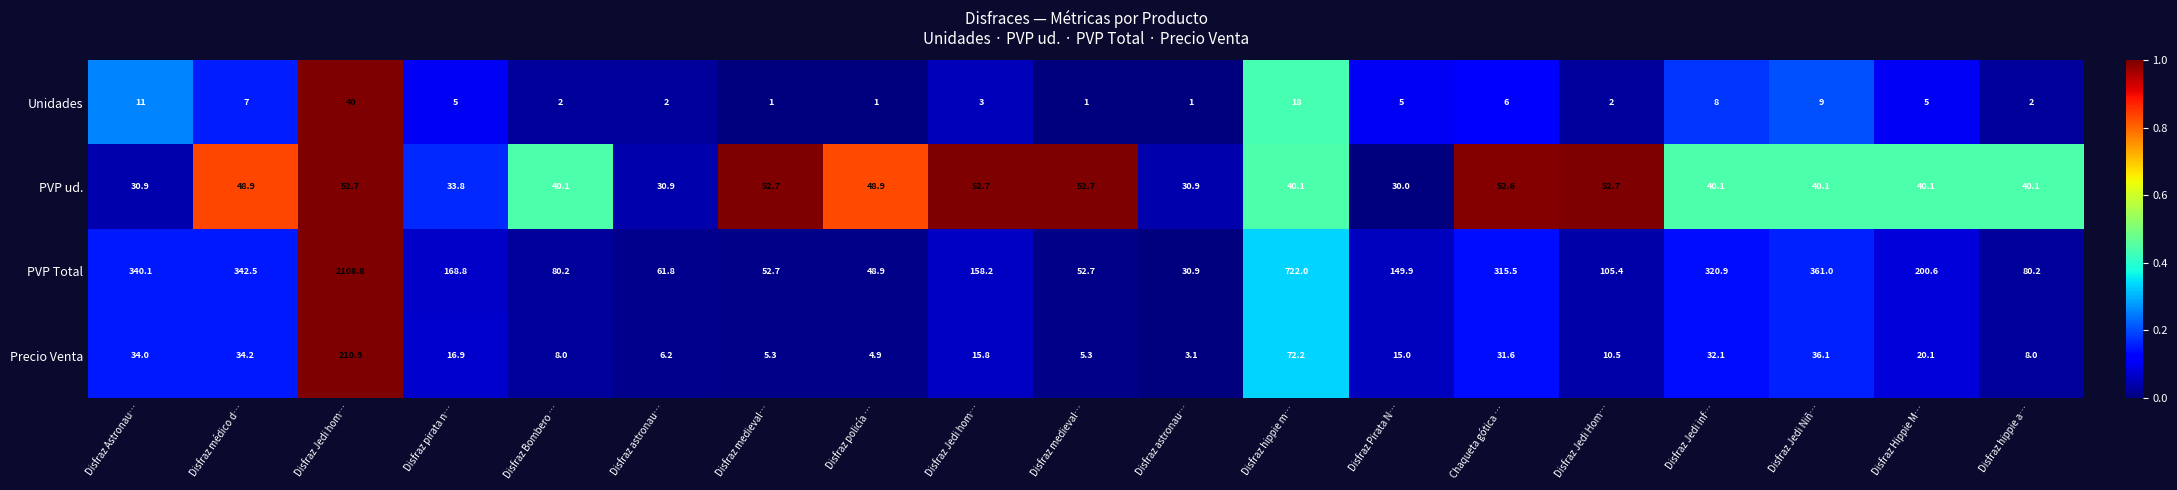

How many data points does each series have?

19